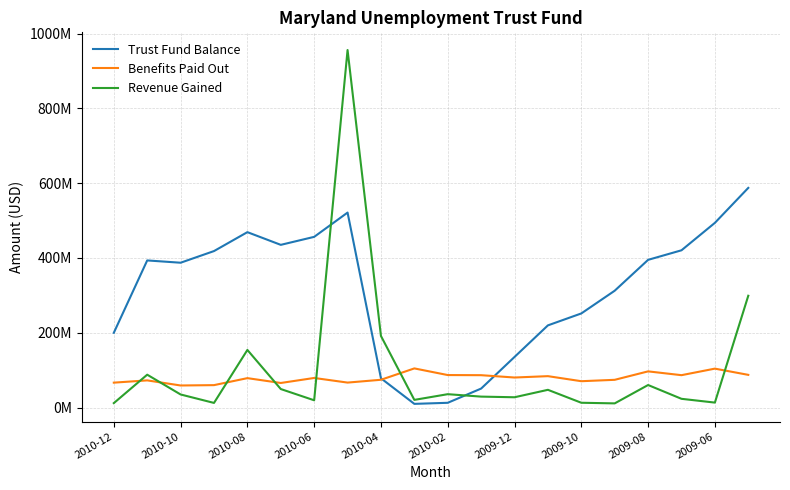

Does the chart have visible grid lines?

Yes